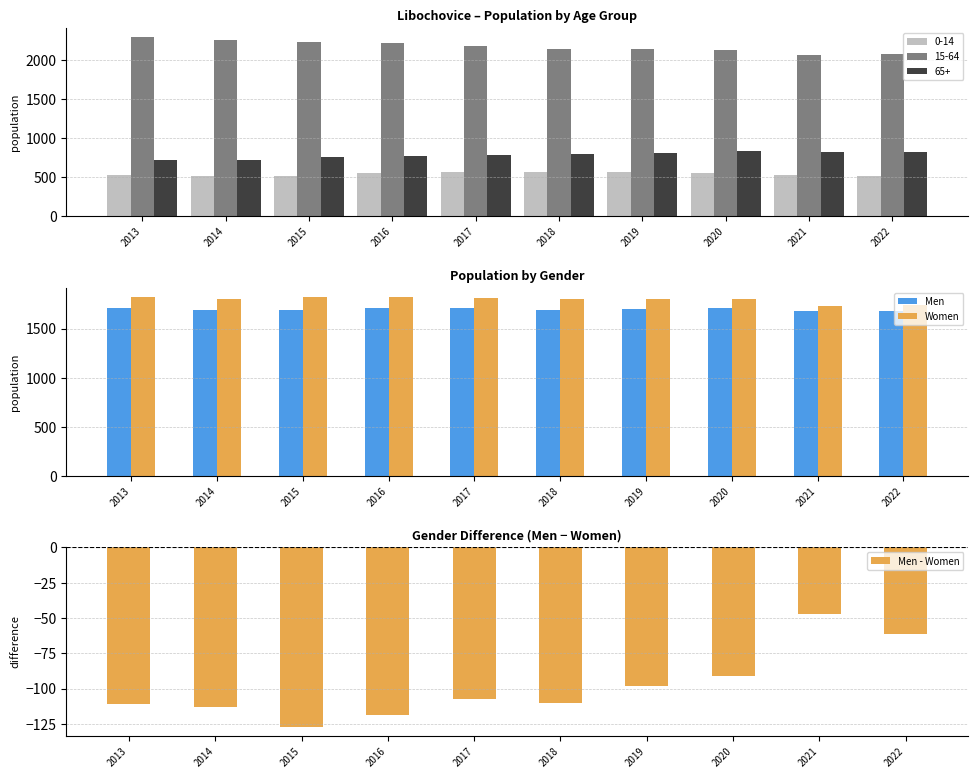

Is the value of Men at 2021 greater than the value of Men - Women at 2020?

Yes